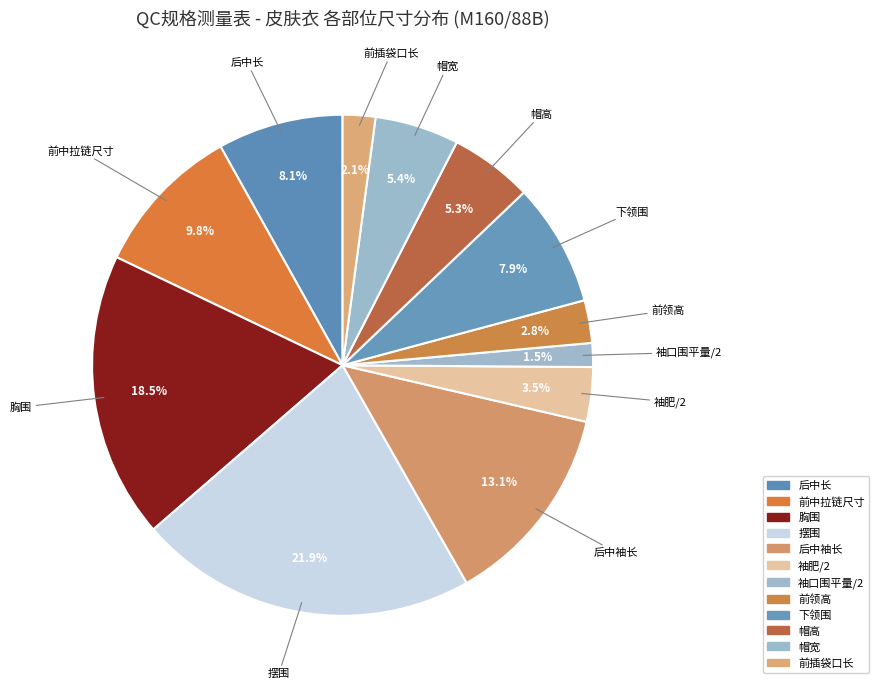

Which slice is the smallest?

袖口围平量/2